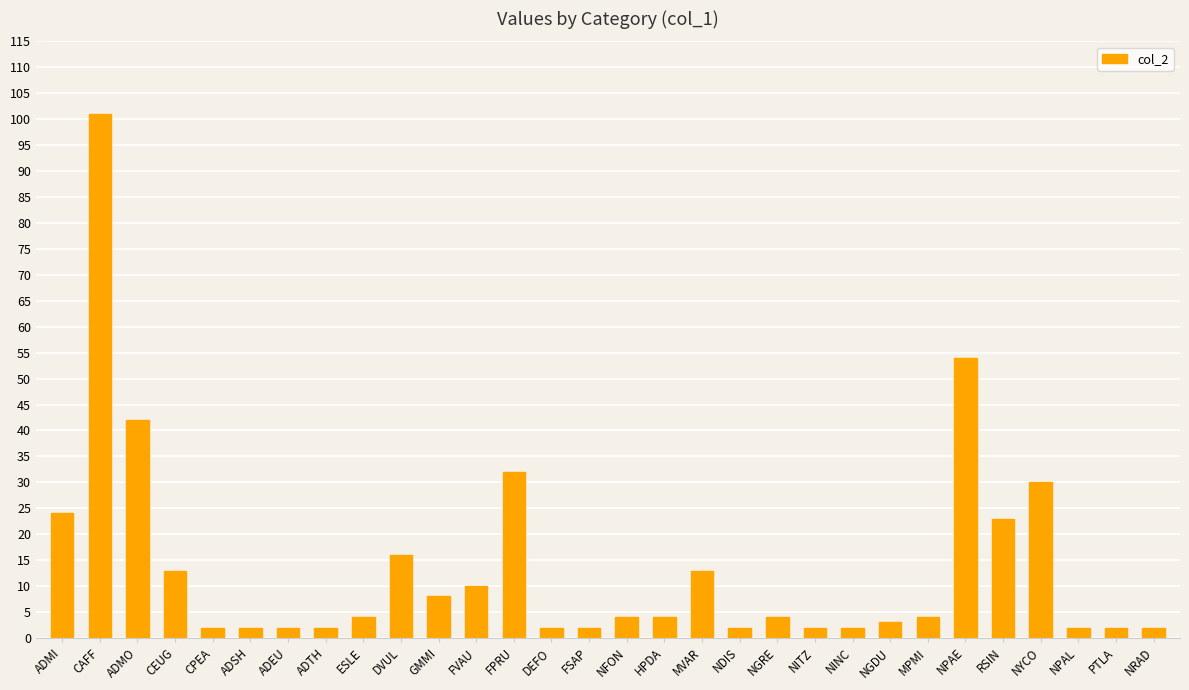

What is the sum of all values?

413